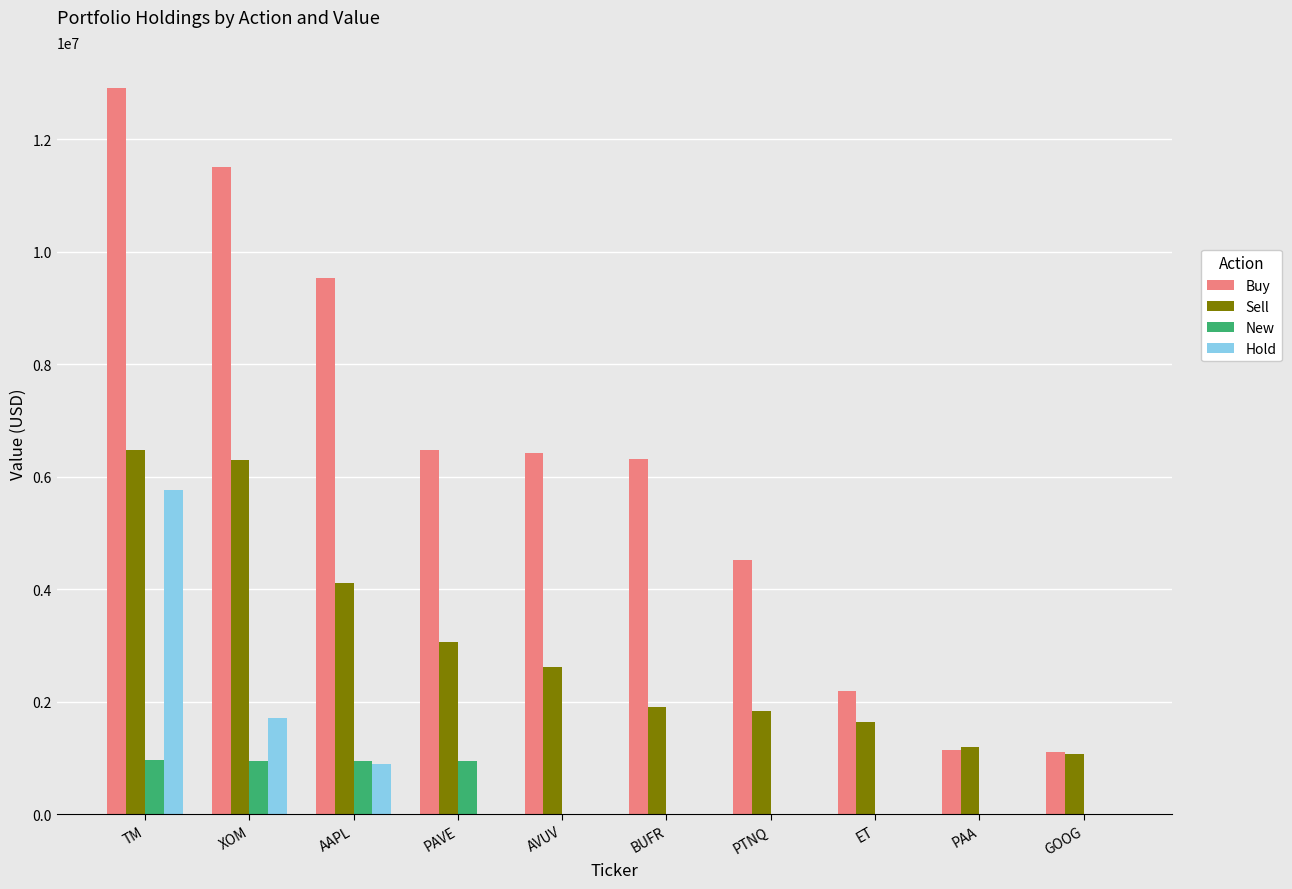

What is the total value across all series at XOM?

20463458